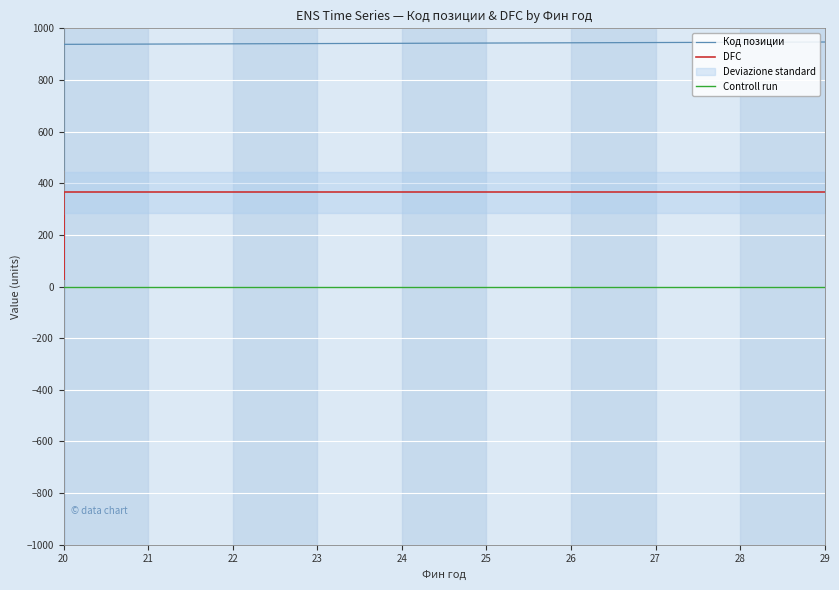

What is the difference between the maximum and second lowest values in the DFC series?

334.3